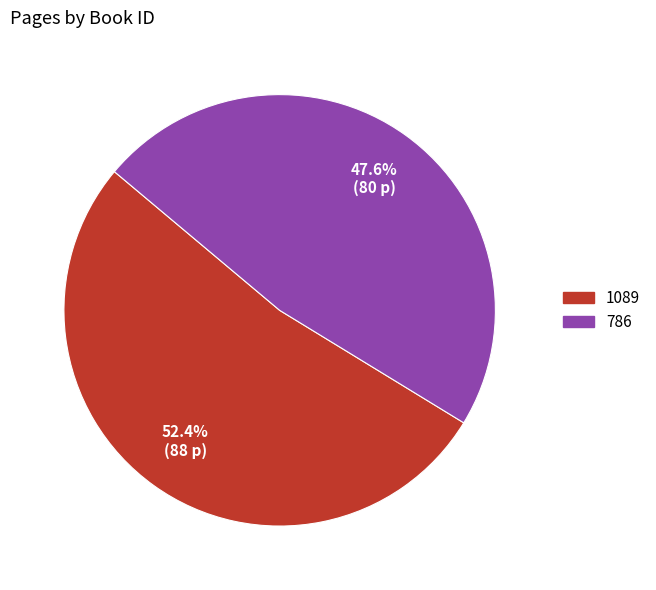

How many segments does this pie chart have?

2